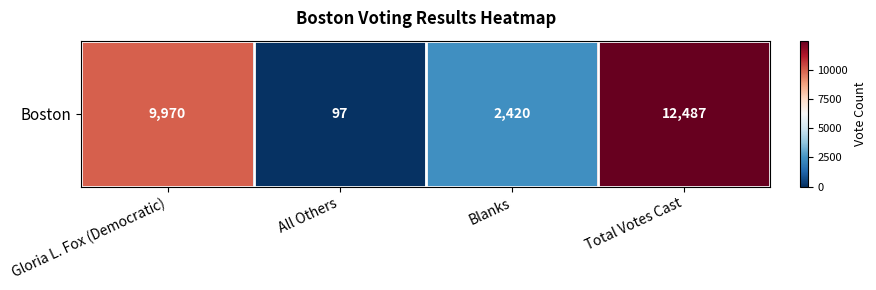

Between Gloria L. Fox (Democratic) and Total Votes Cast, which is larger?

Total Votes Cast